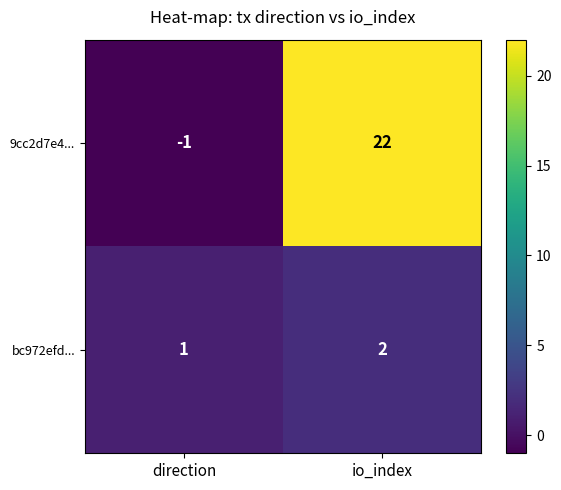

At how many categories does at least one series exceed 4?

1